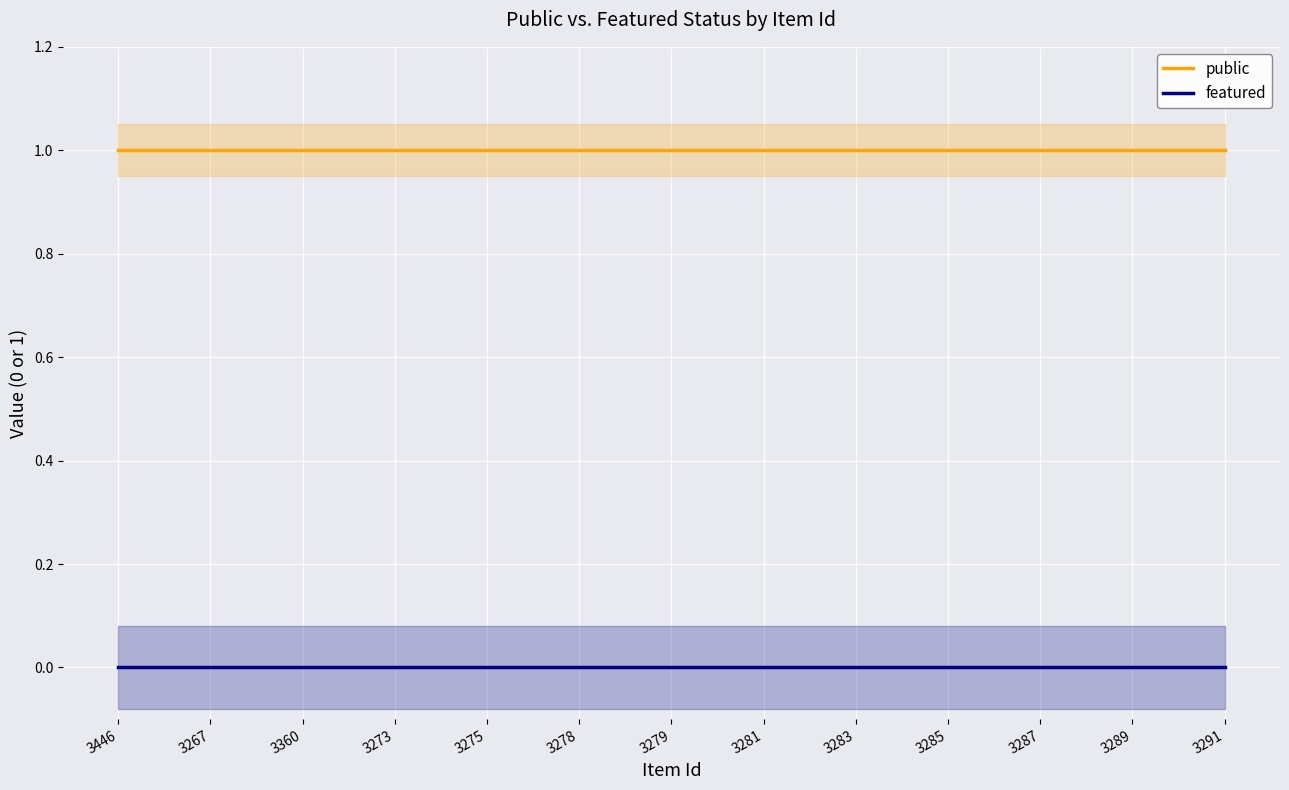

Which category has the lowest value in the public series?

3446